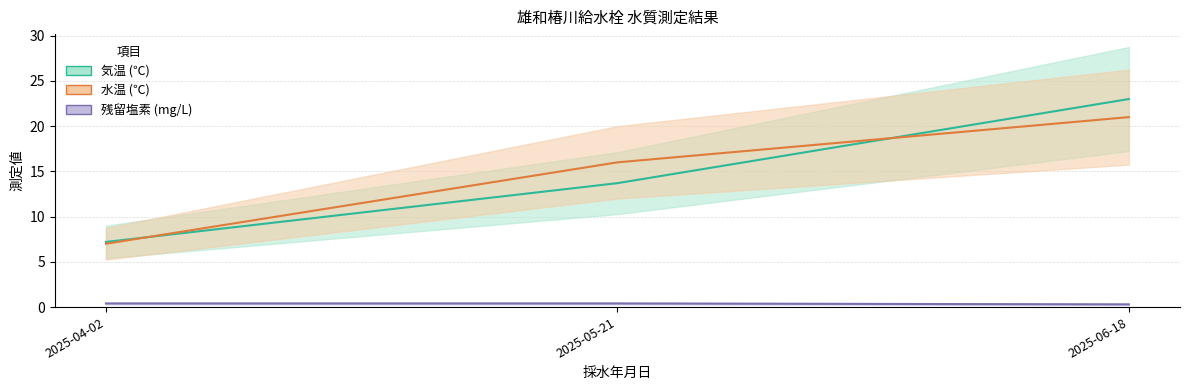

What is the value of the 水温 point at the 3rd from the left?

21.0